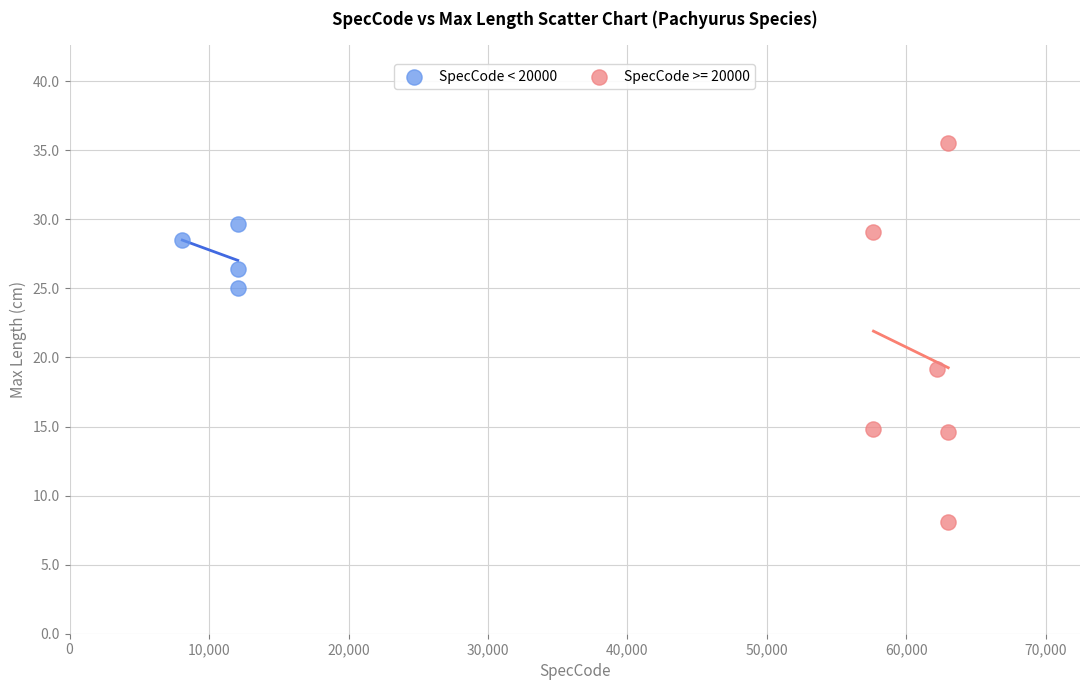

Which series reaches the maximum Y coordinate?

SpecCode >= 20000